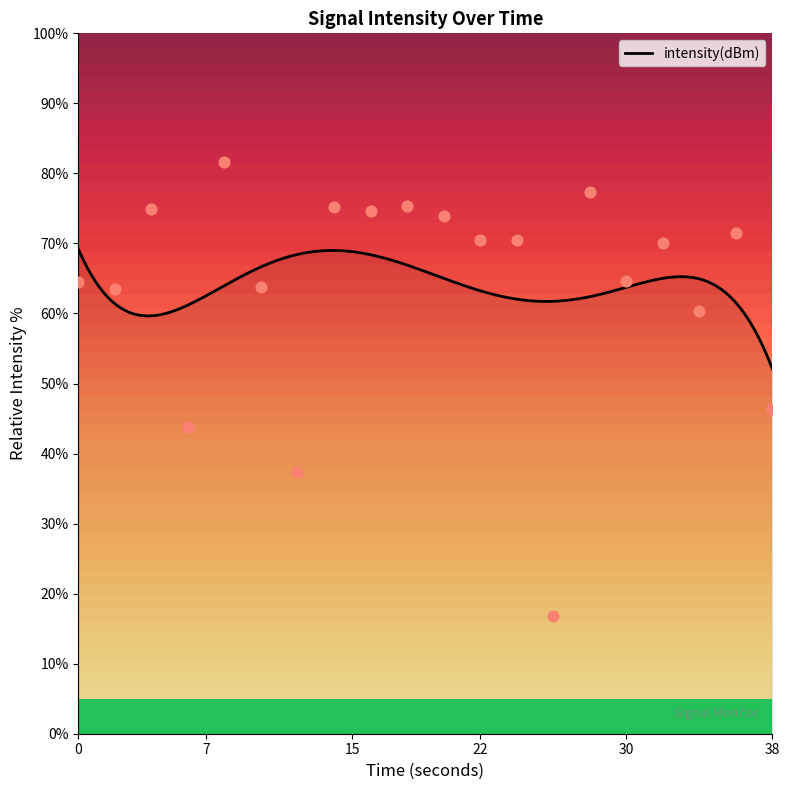

Approximately how many times larger is the value at 36 compared to 16?

1.0